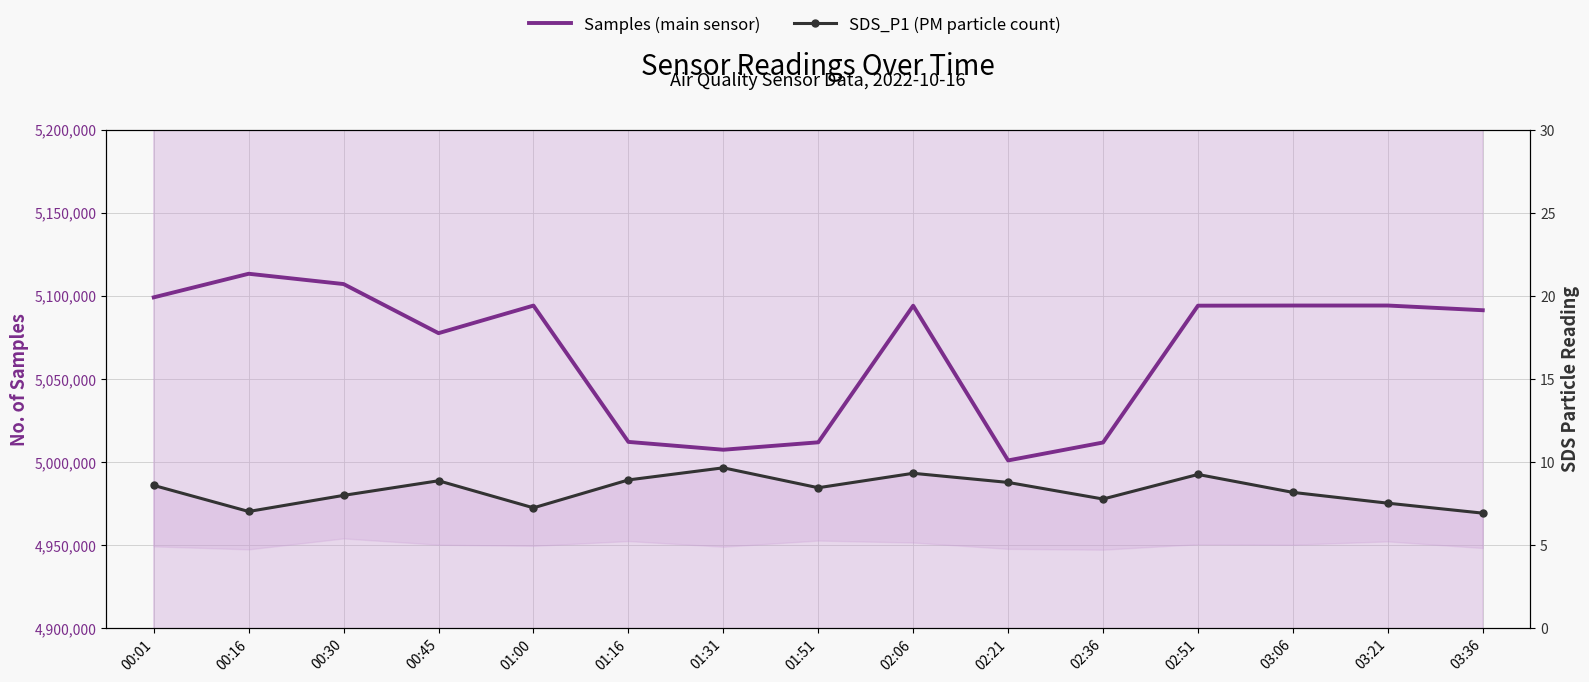

What is the difference between the highest and lowest values at 01:00?

5093986.8